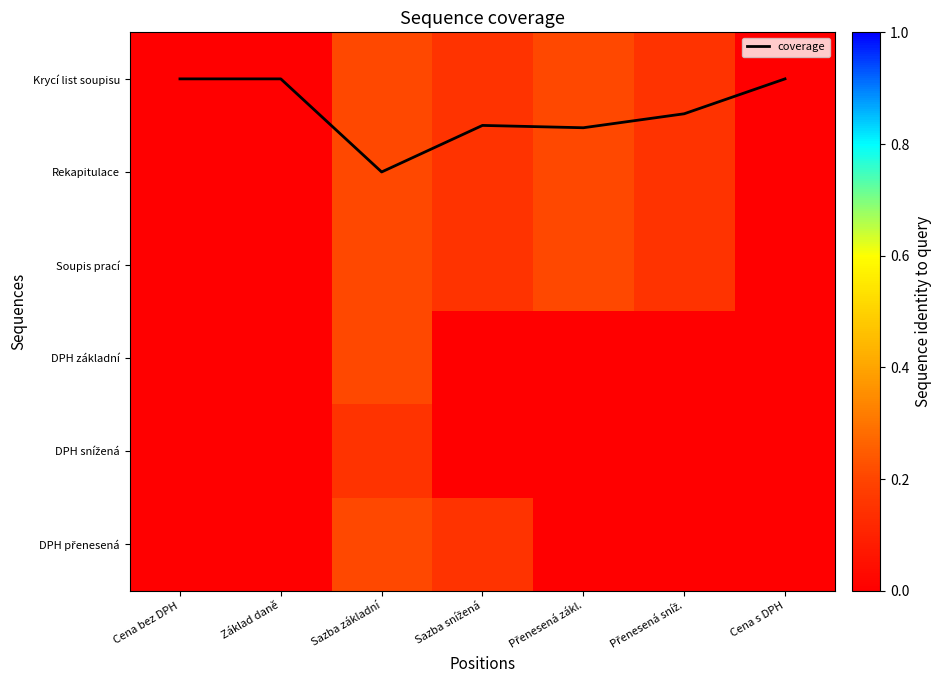

Count the number of data series in this chart.

7